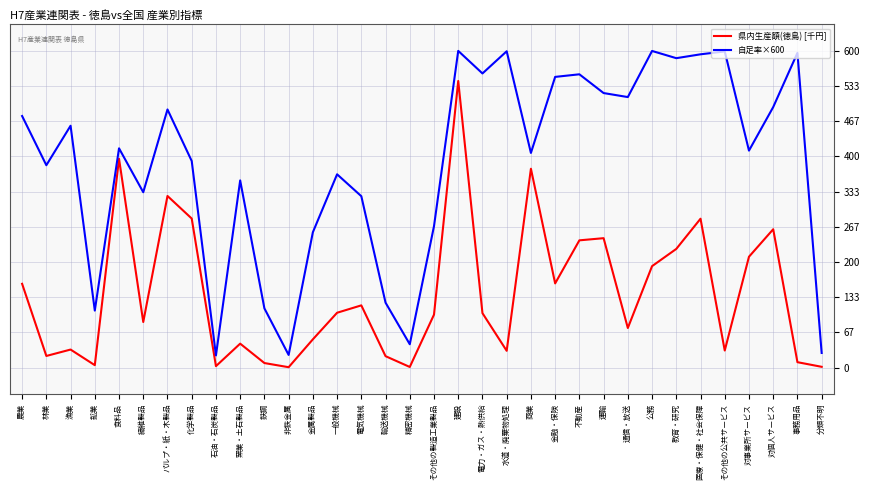

The value of 自足率×600 at 金融・保険 is 343.2. True or false?

False